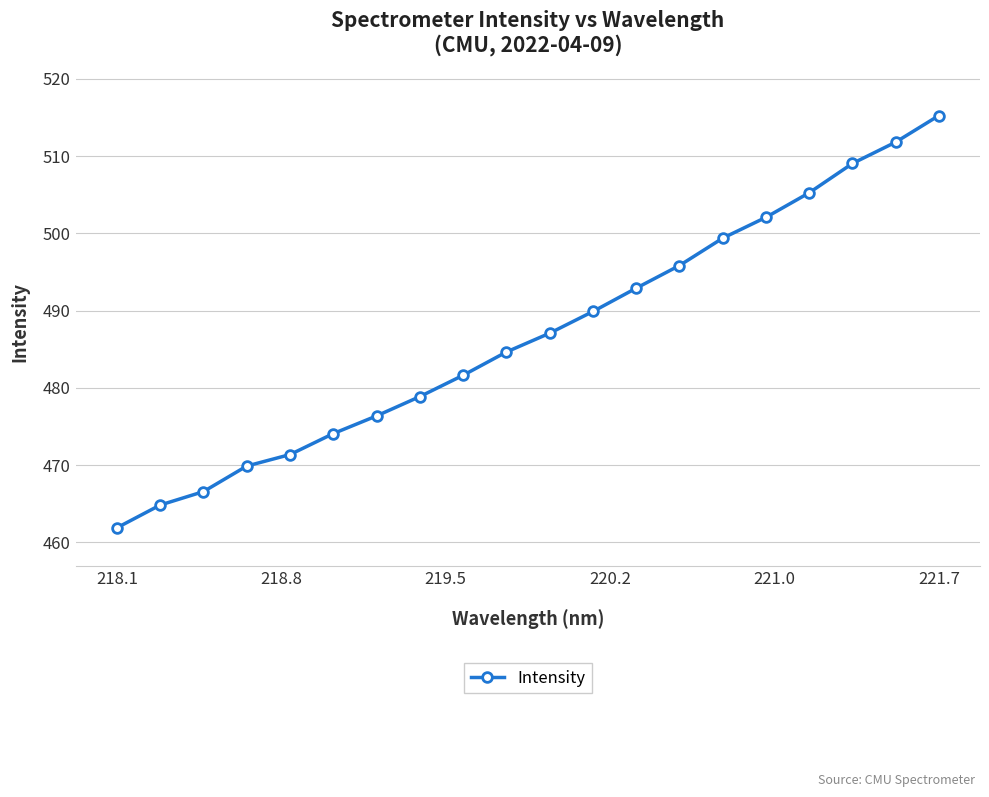

What is the value of the 20th point from the left?

515.3